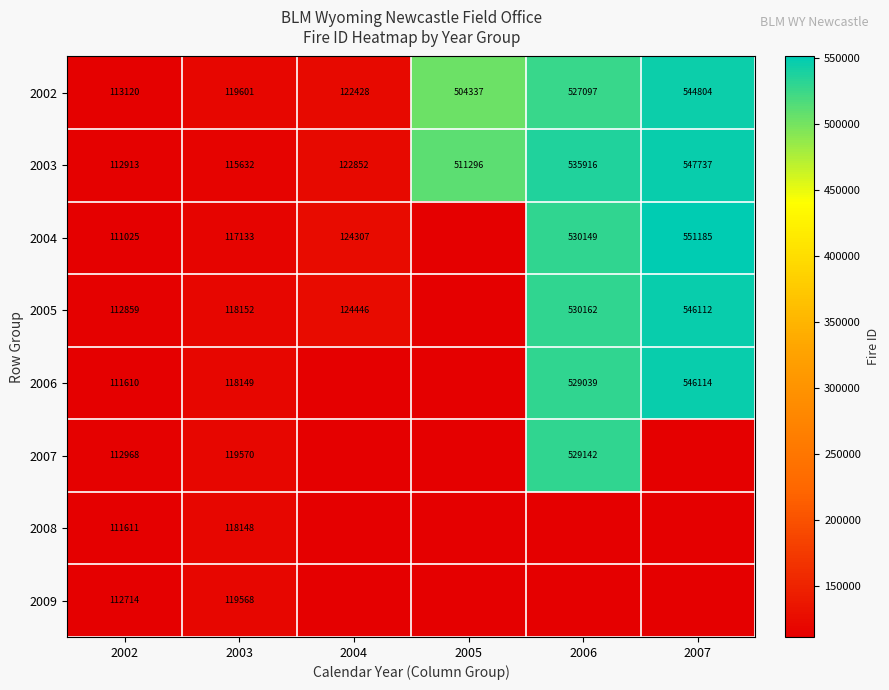

What is the difference between the maximum and minimum values in the 2002 series?

431684